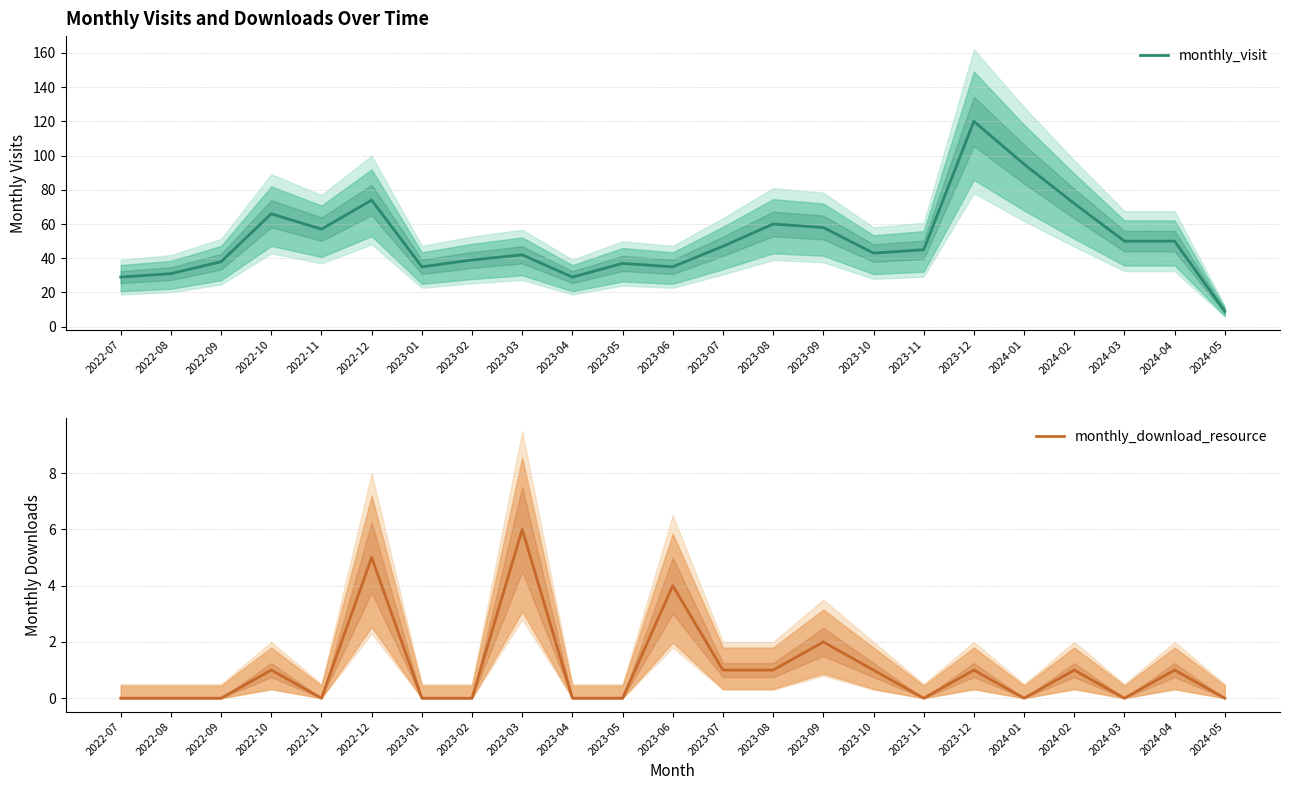

What is the maximum value shown in the chart?

120